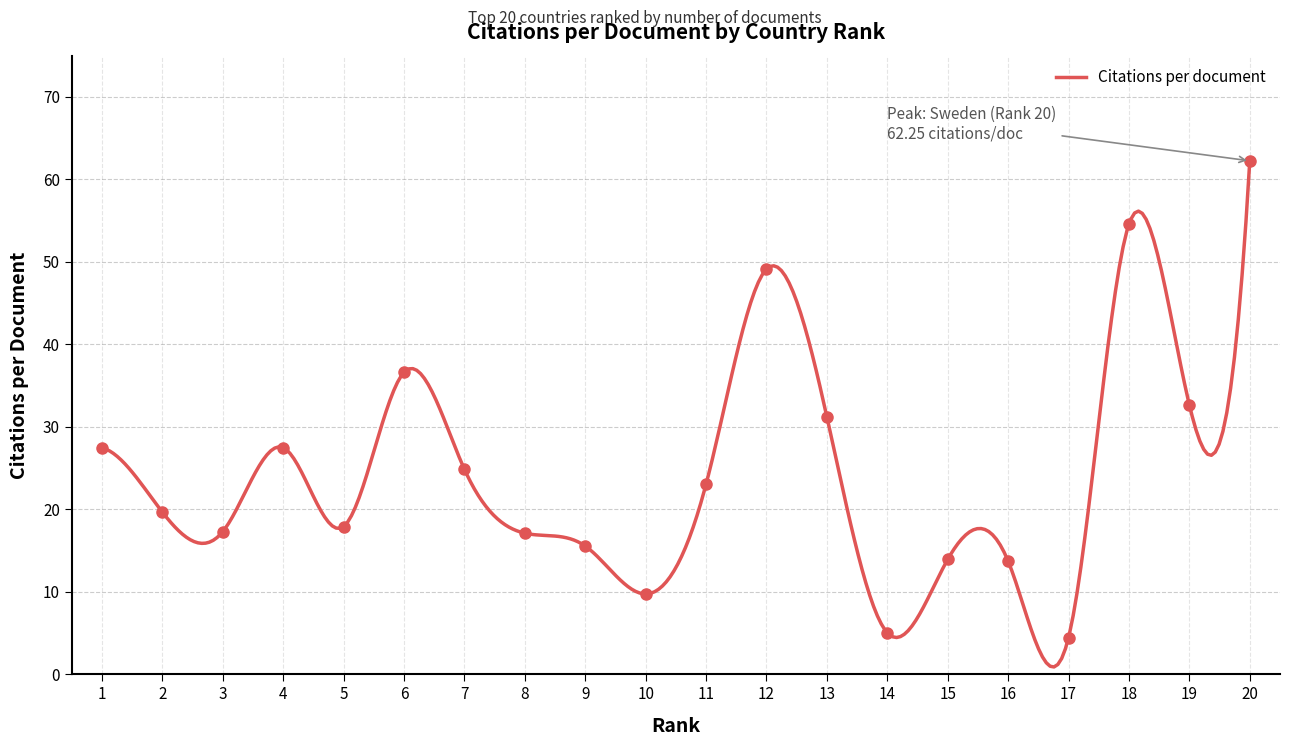

What is the difference between the second highest and second lowest values?

49.5